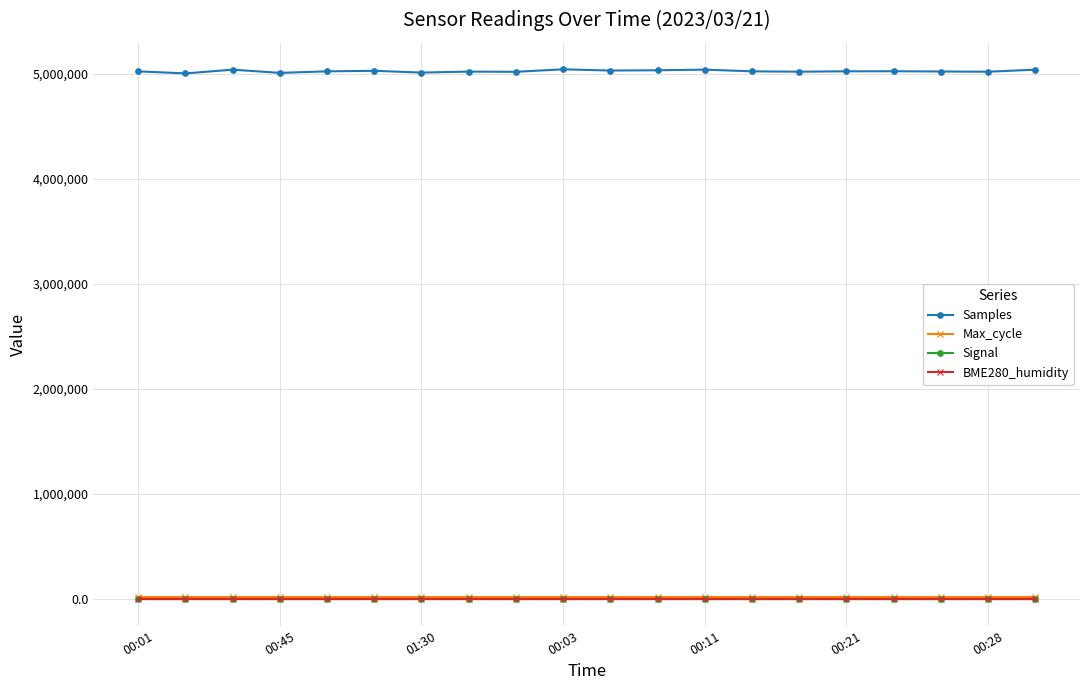

True or false: Max_cycle and Signal cross at least once.

False